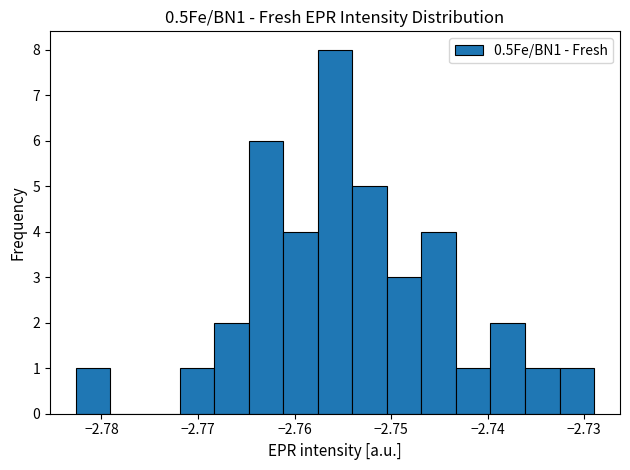

Around what value on the x-axis is the tallest bar? Give the approximate position of its centre, as read against the axis.

-2.756